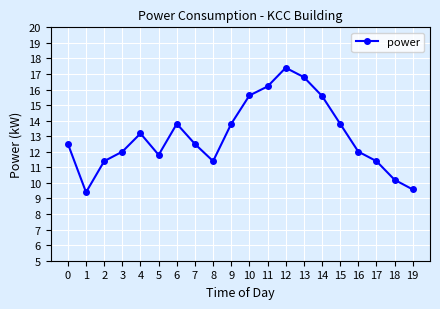

What is the value of the 3rd point from the left?

11.4